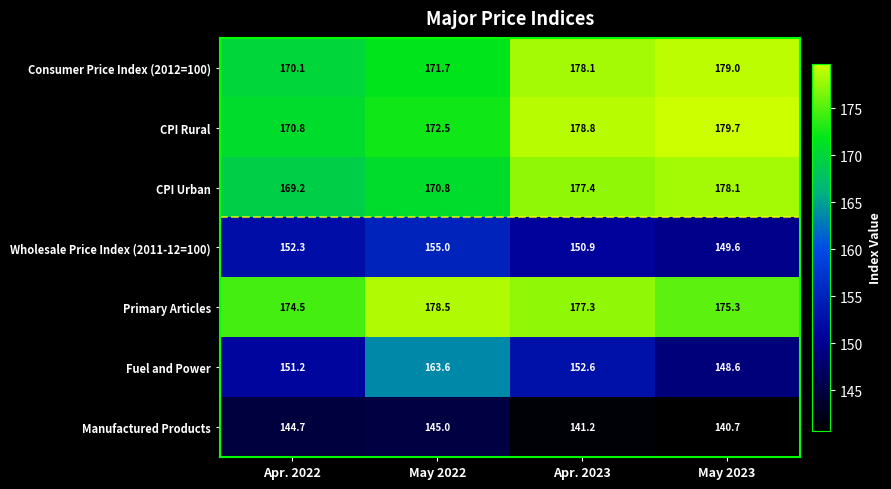

At which category does the chart reach its peak across all series?

May 2023